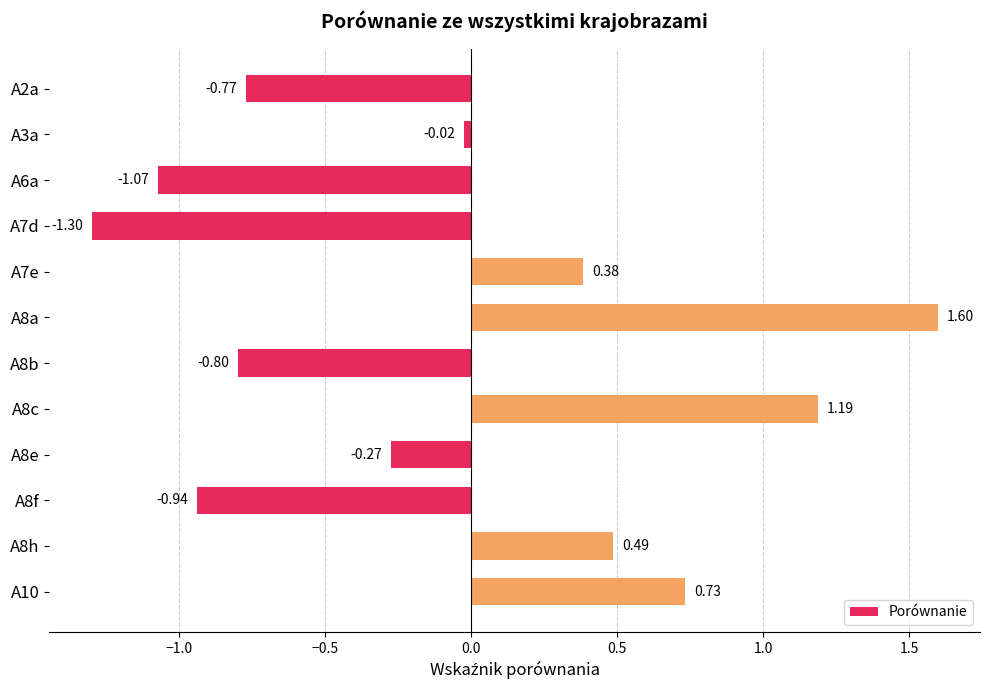

What is the maximum value shown in the chart?

1.6